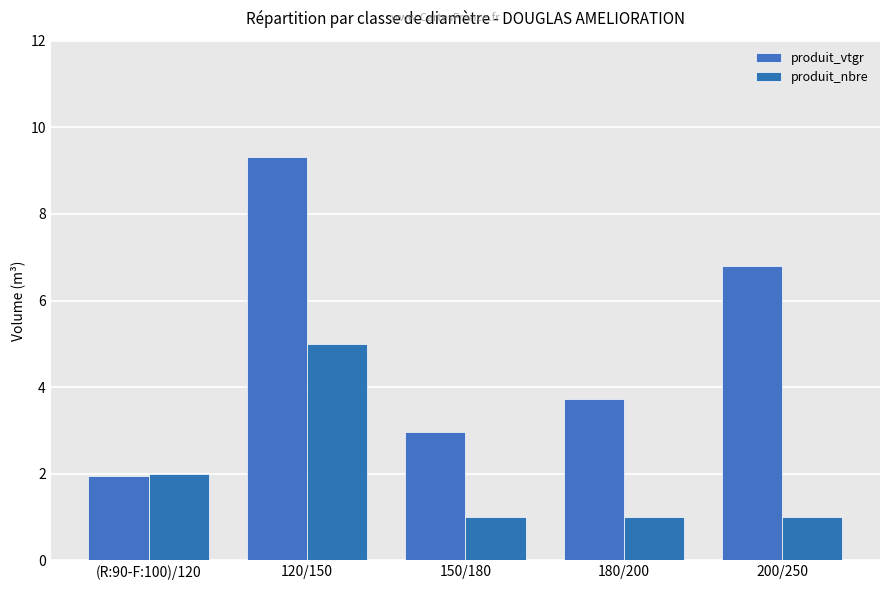

Reading left to right, extract all data points from this chart.

produit_vtgr: 2.0	9.3	3.0	3.7	6.8
produit_nbre: 2.0	5.0	1.0	1.0	1.0